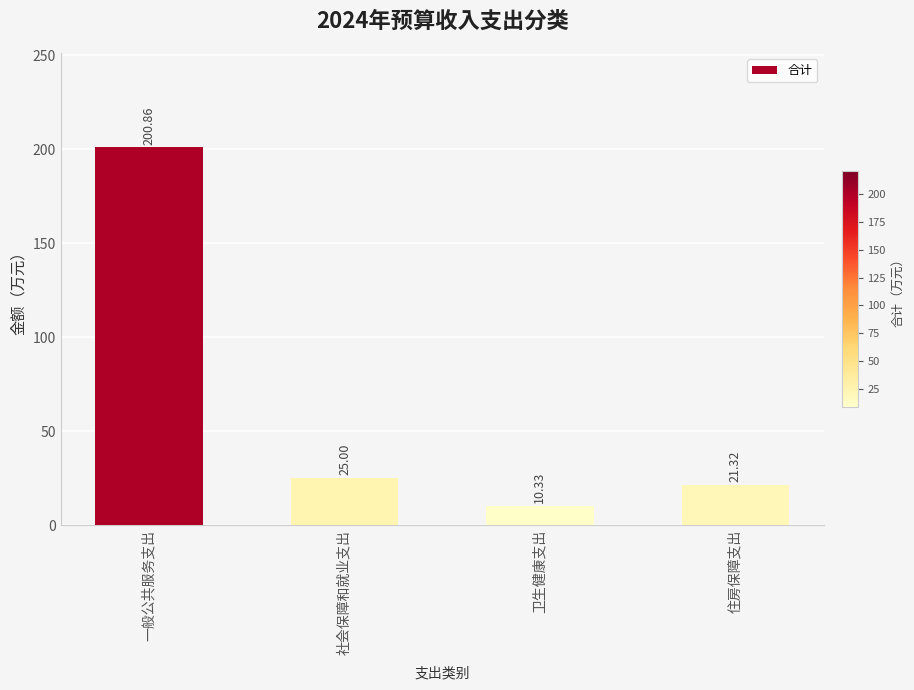

The value at 住房保障支出 is 35.9. True or false?

False